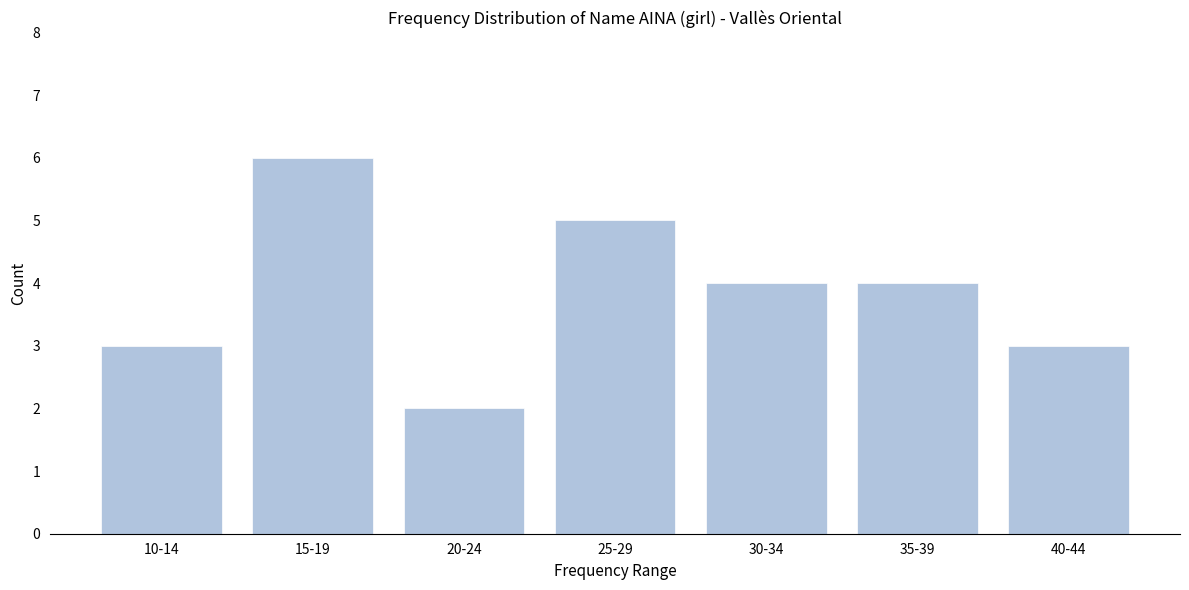

Reading left to right, transcribe all the data shown in this chart.

3	6	2	5	4	4	3